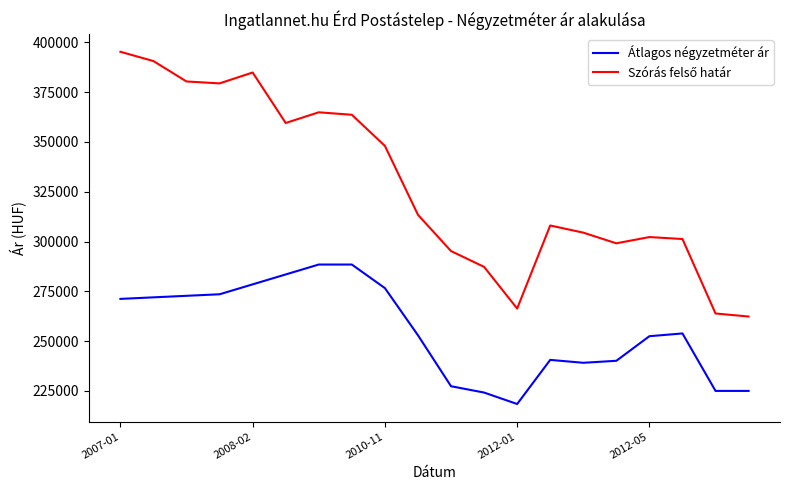

What is the difference between the maximum and minimum values in the Átlagos négyzetméter ár series?

70039